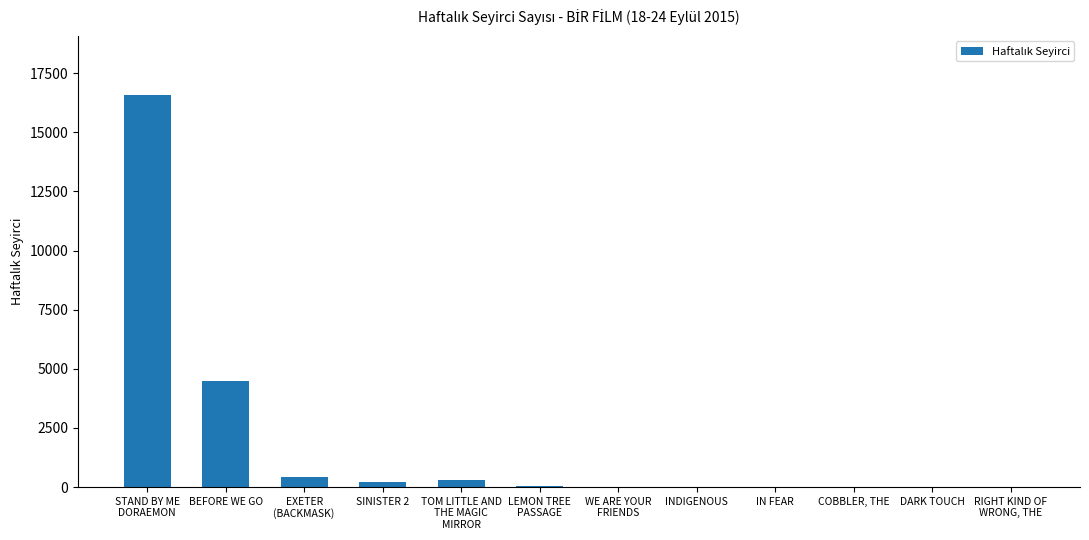

What is the greatest value displayed?

16592